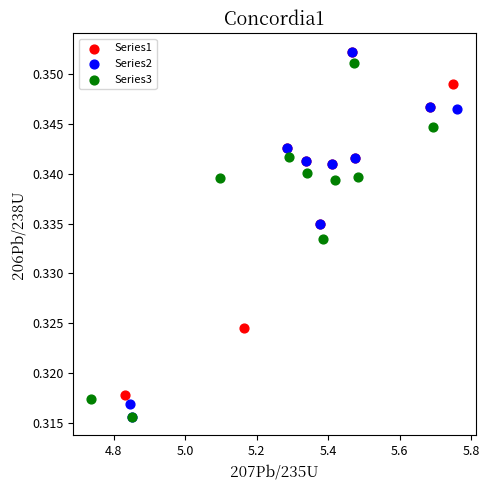

What are all the series names shown in the legend?

Series1, Series2, Series3